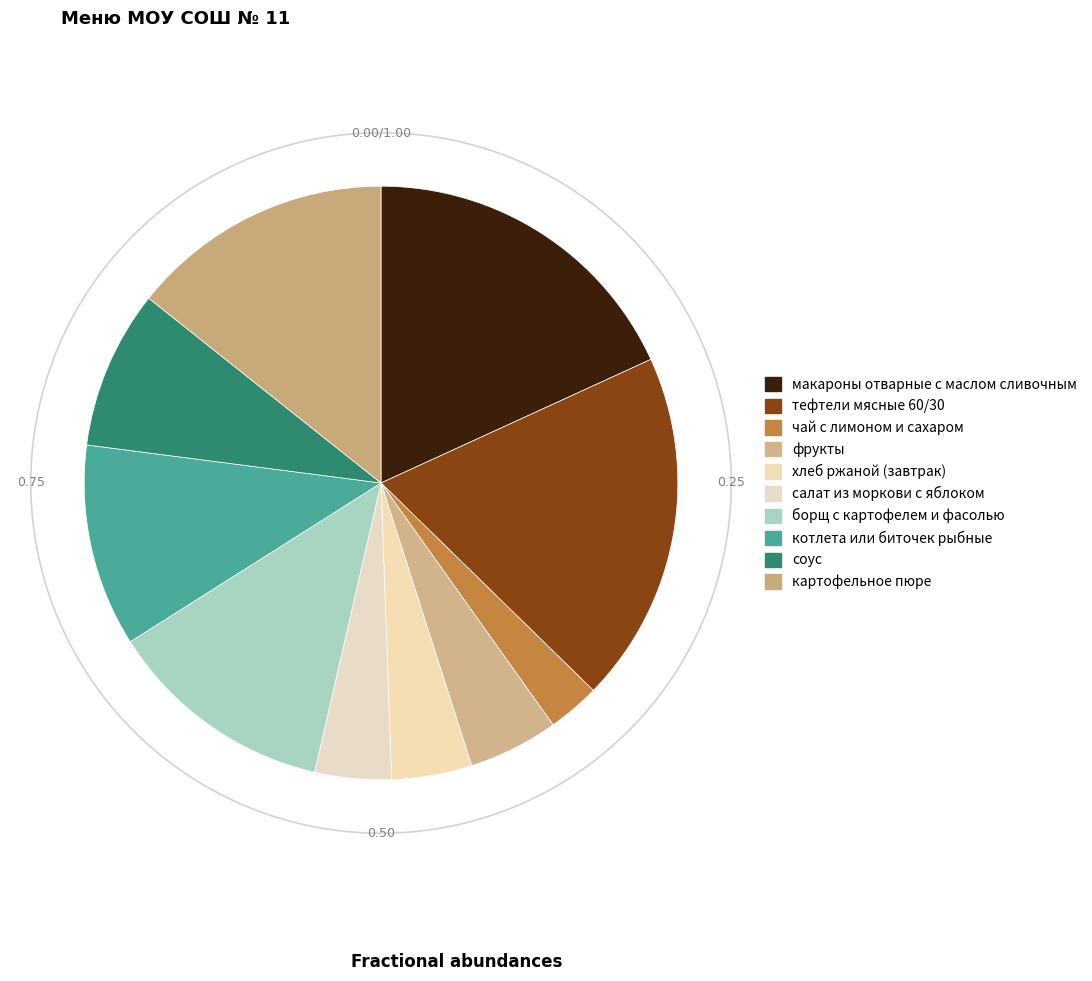

How many slices are in this pie chart?

10